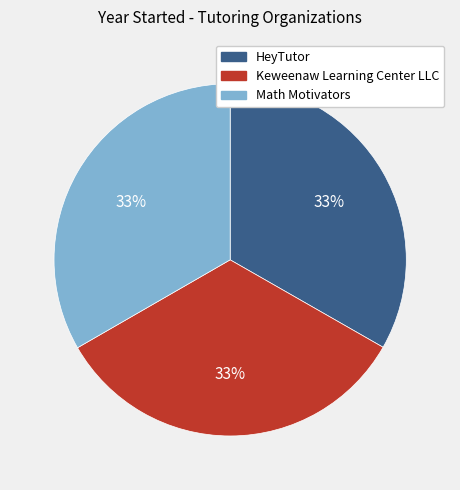

What percentage is the Keweenaw Learning Center LLC slice, to the nearest percent?

33%